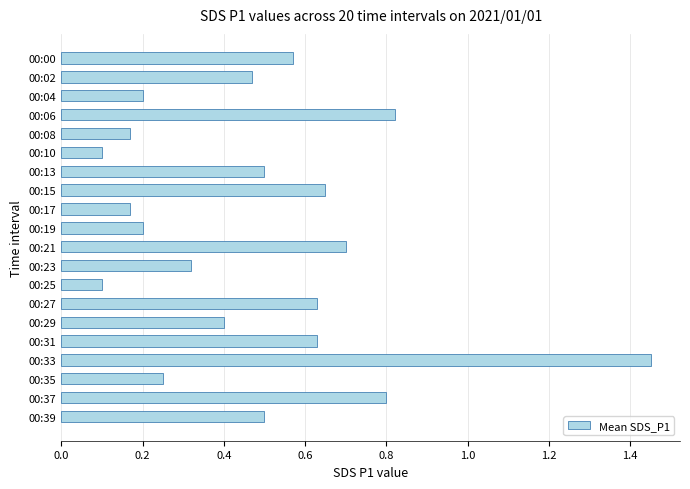

Between 00:29 and 00:17, which is larger?

00:29